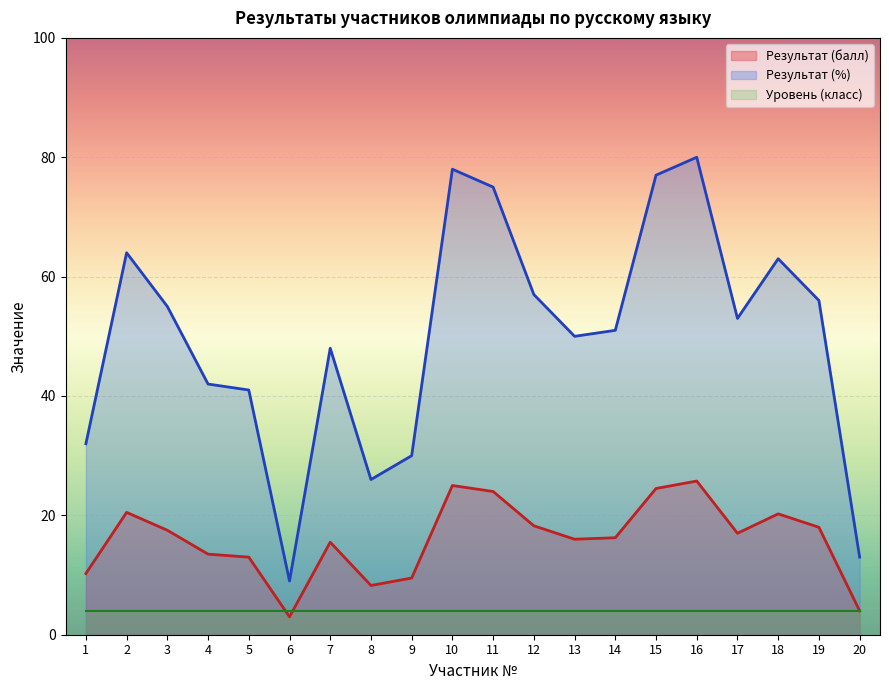

Which series has the largest range (max minus min)?

Результат (%)